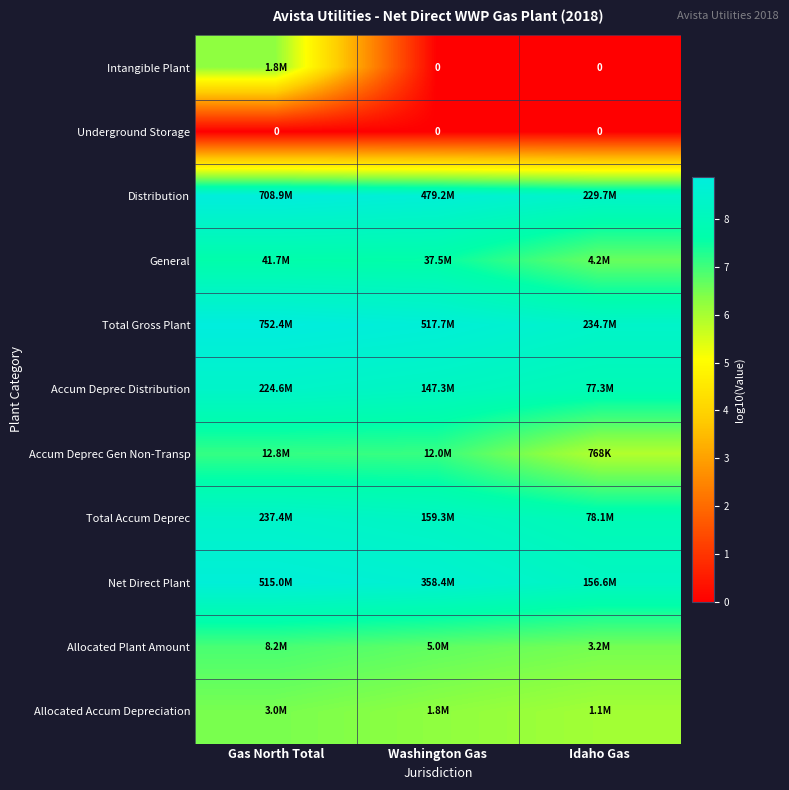

What is the difference between the maximum and minimum values in the Intangible Plant series?

6.3